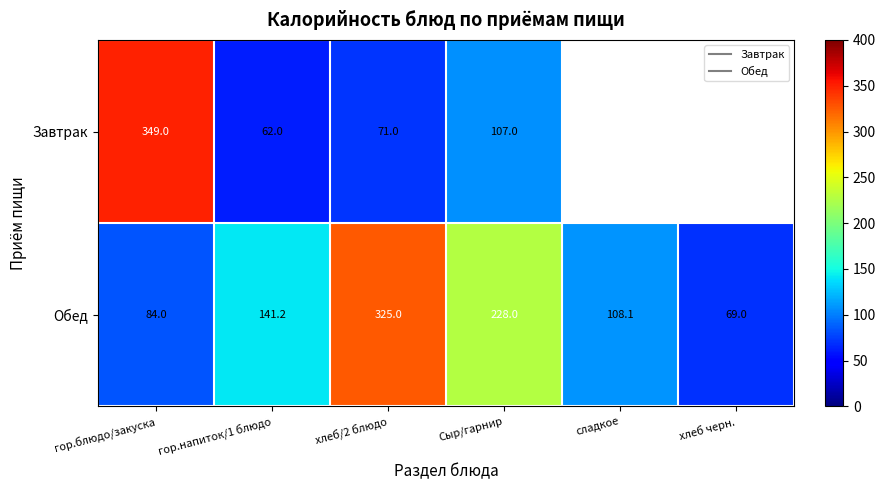

What is the greatest value displayed?

349.0